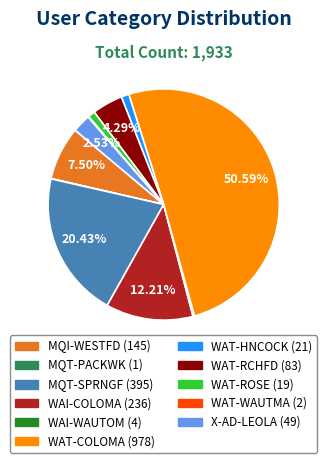

Which slice is the largest?

WAT-COLOMA